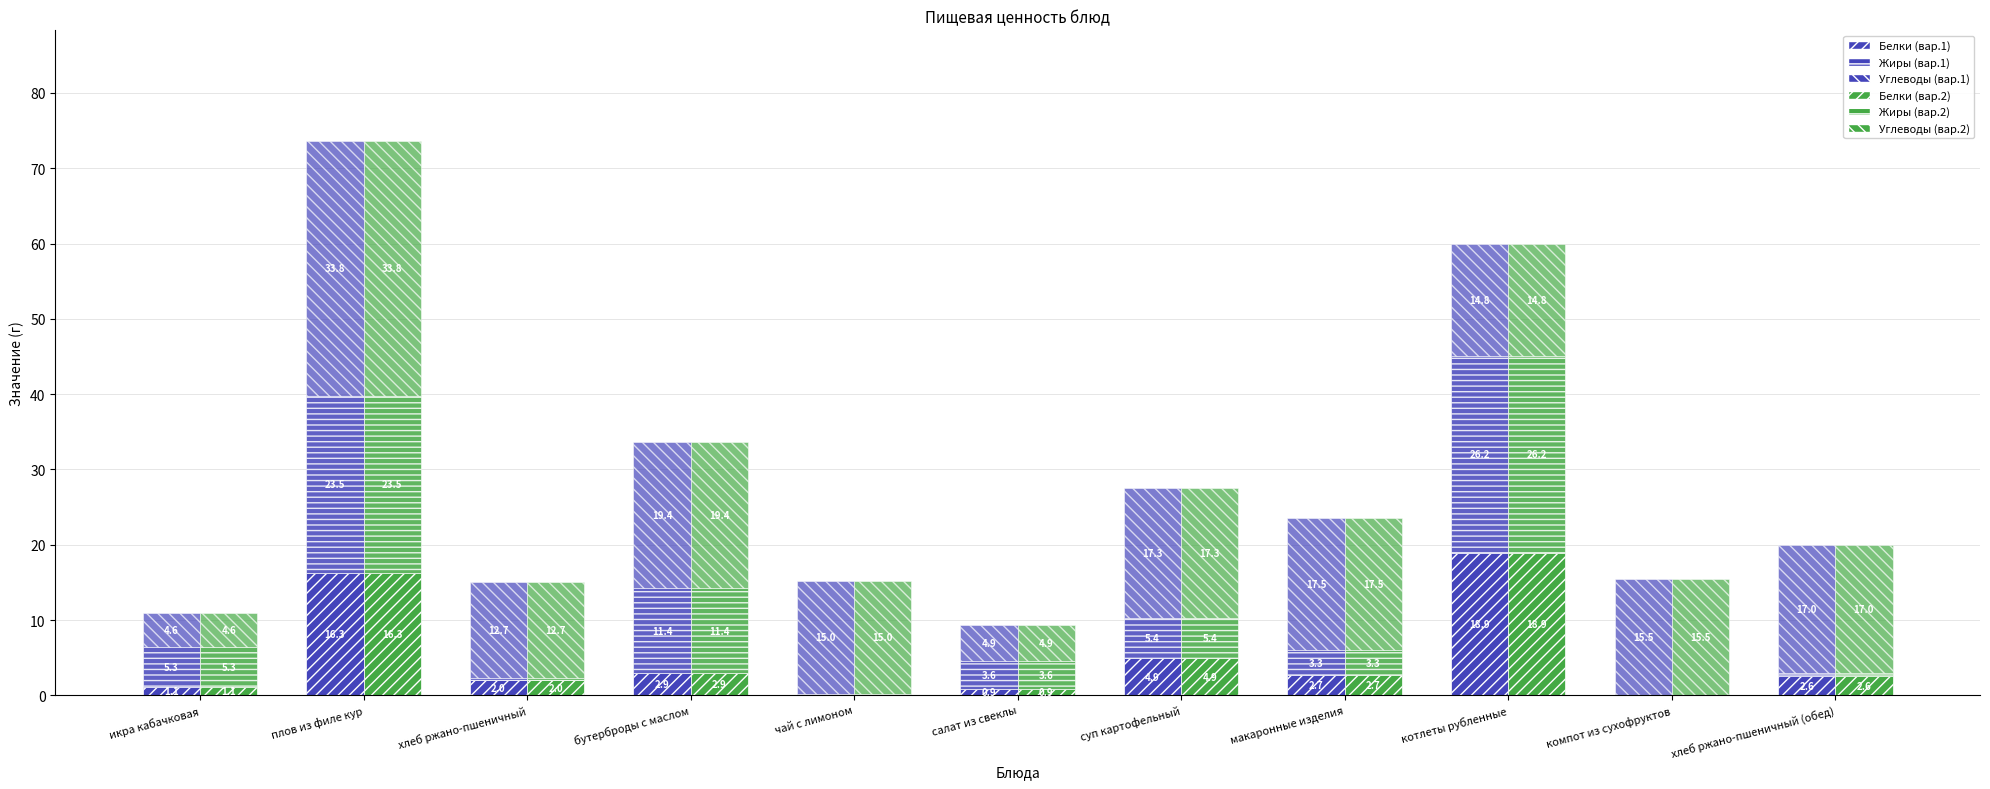

At which label is Белки (зелёный) closest to 9?

суп картофельный